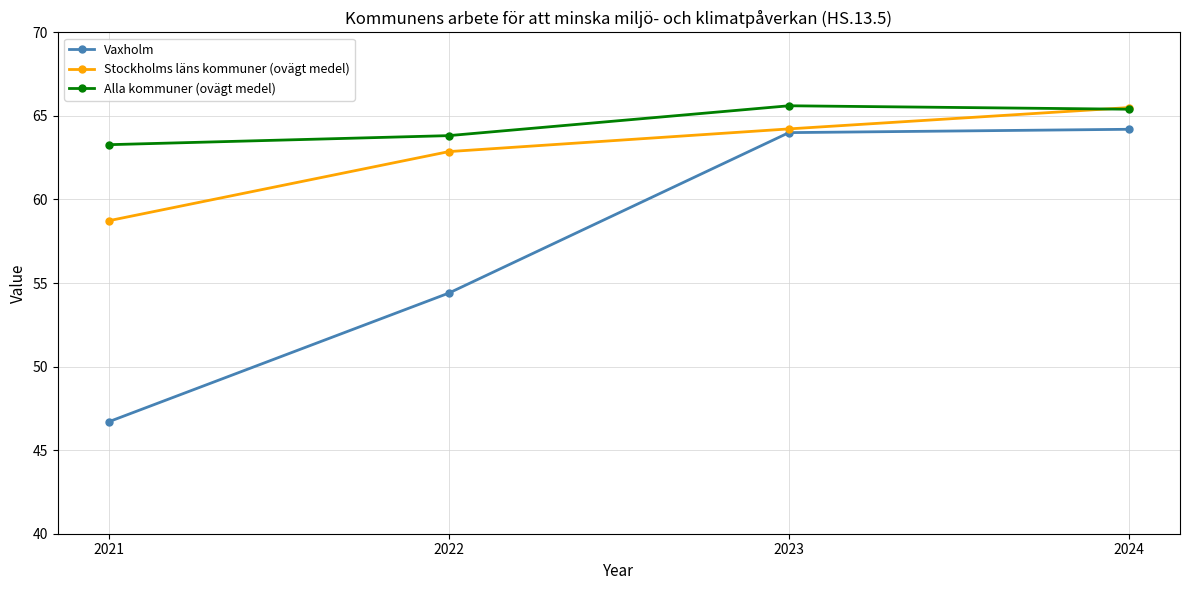

What value does the Vaxholm series have at 2021?

46.7